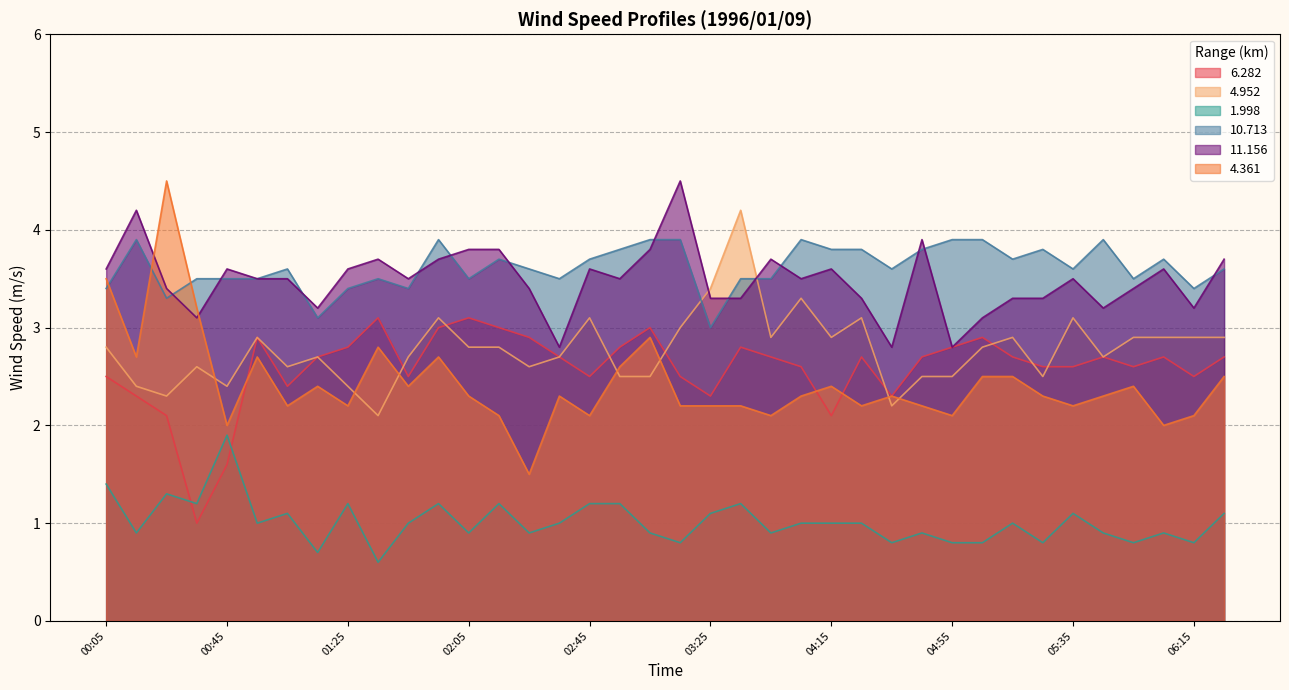

Which series has the largest total across all categories?

10.713